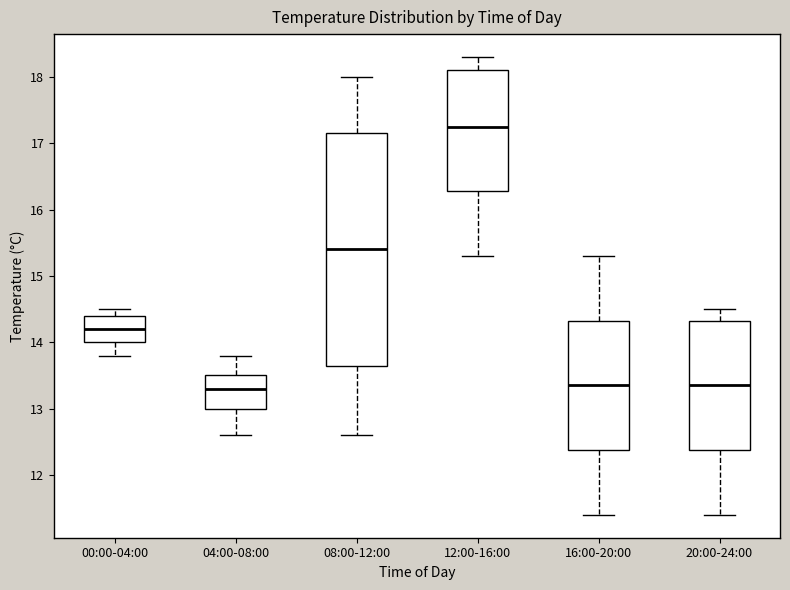

Comparing the boxes themselves (not the whiskers), which one is the tallest?

08:00-12:00